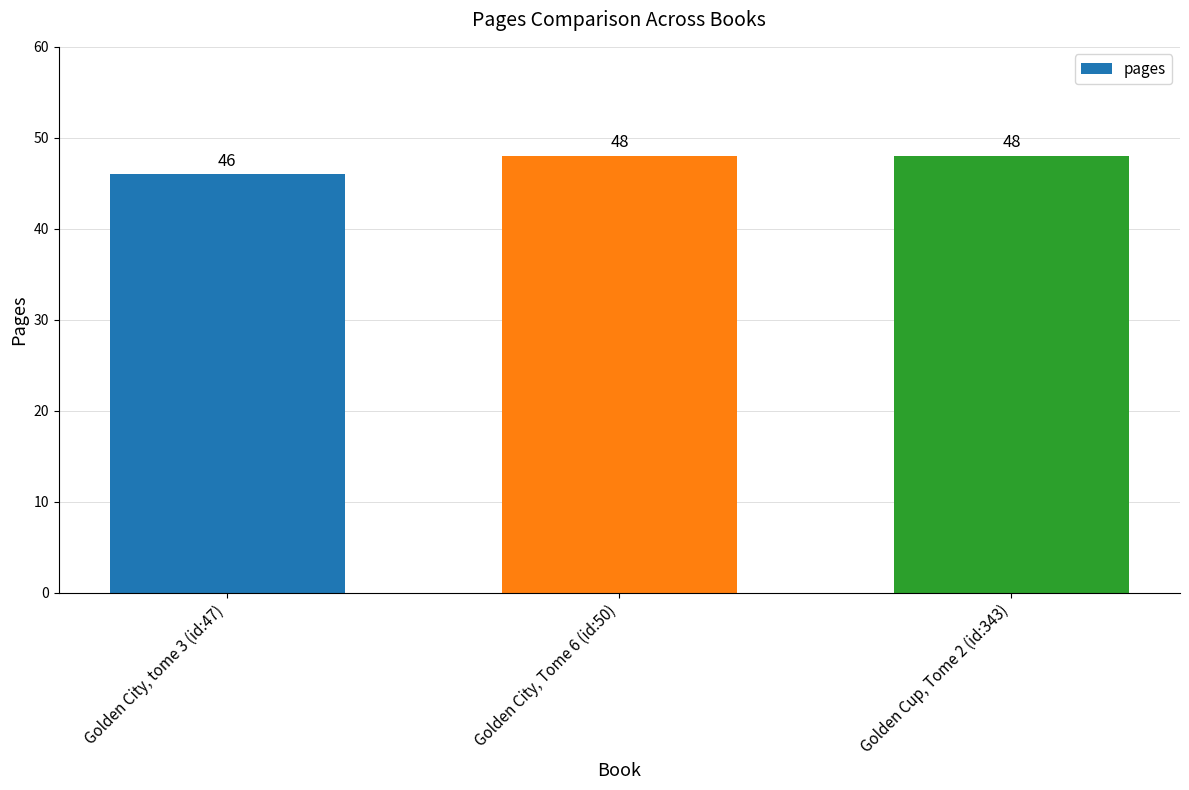

What is the value of the 1st bar from the left?

46